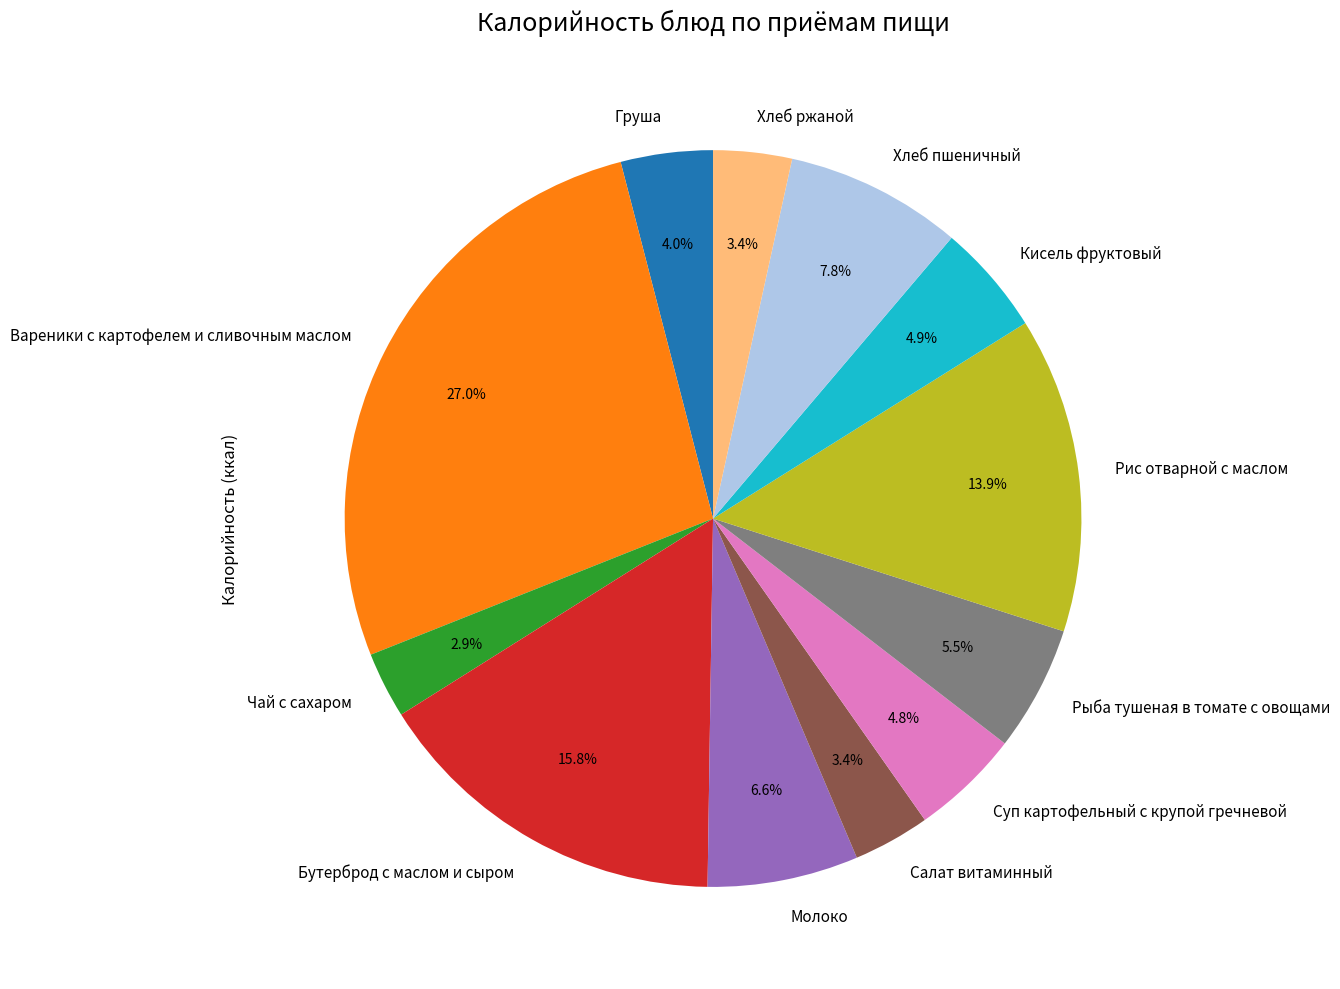

Count the number of slices in the pie.

12